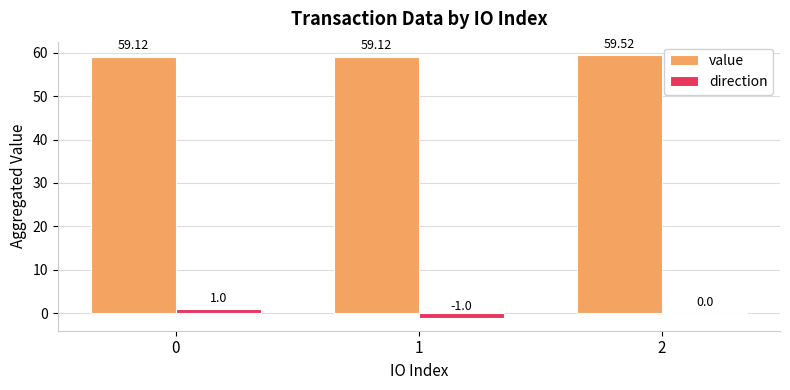

What is the difference between the value values at 2 and 0?

0.4